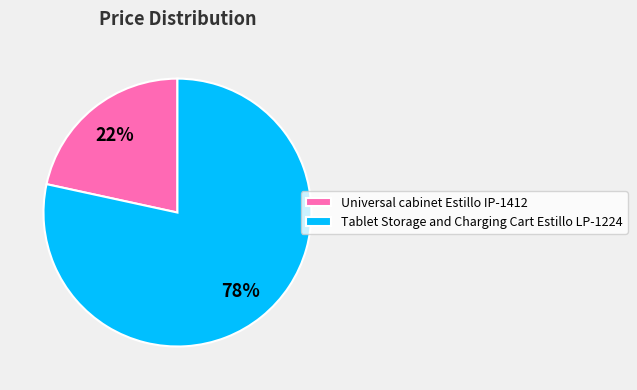

Which has a higher value, Universal cabinet Estillo IP-1412 or Tablet Storage and Charging Cart Estillo LP-1224?

Tablet Storage and Charging Cart Estillo LP-1224